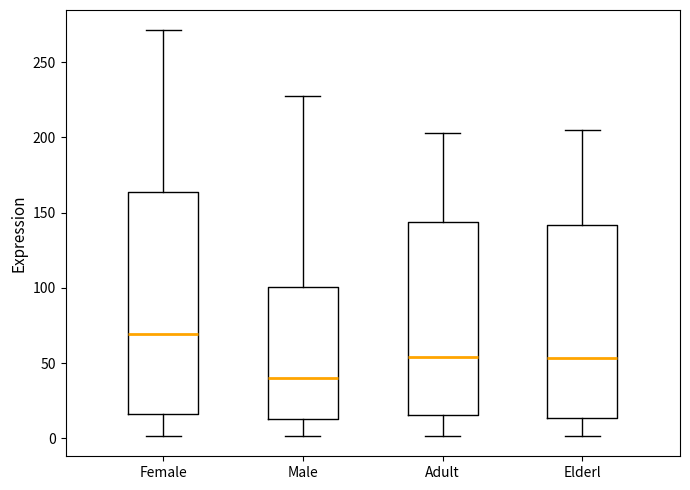

Which box is the tallest, from its lower edge to its upper edge?

Female